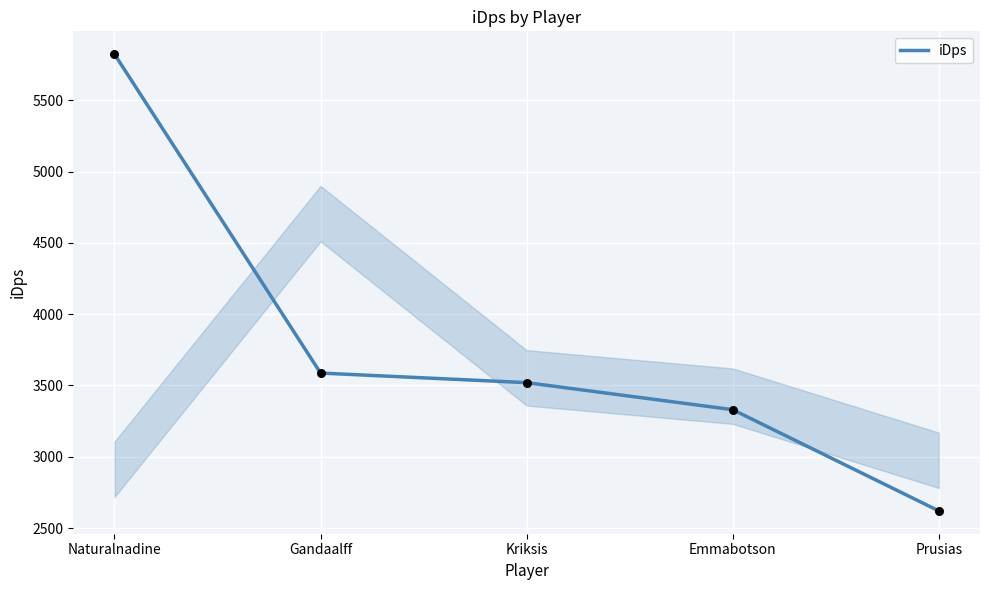

Approximately how many times larger is the value at Naturalnadine compared to Gandaalff?

1.6